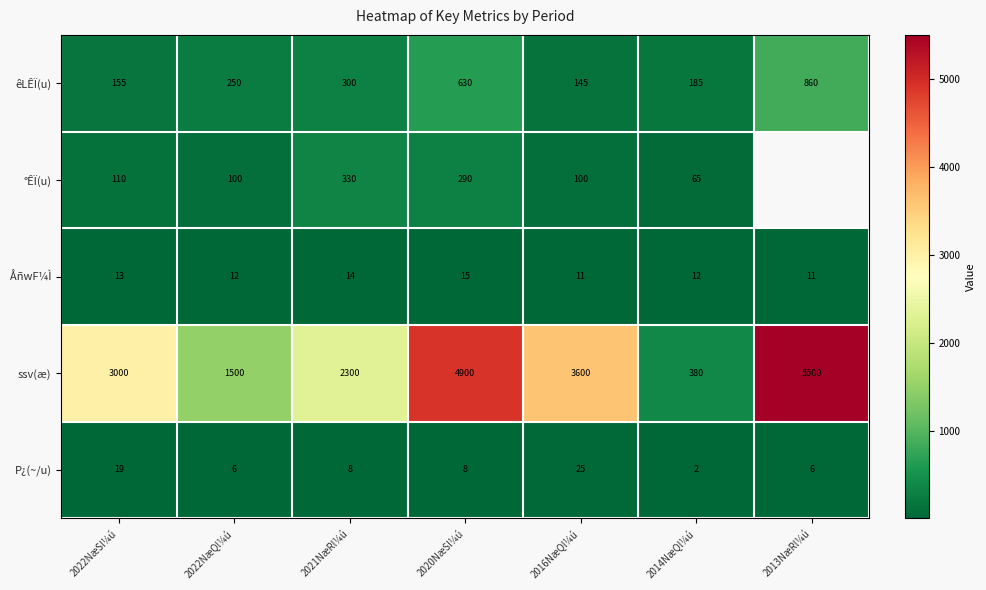

How many categories are shown in the chart?

7